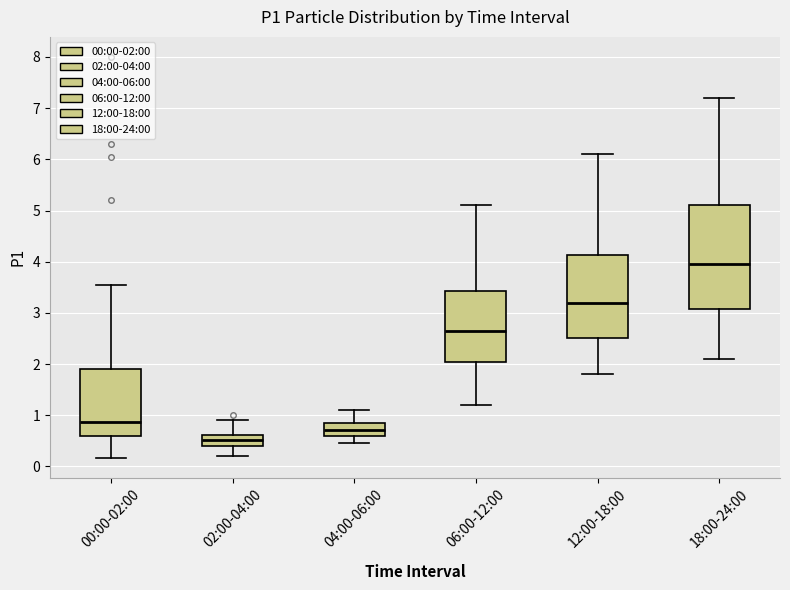

Reading left to right, read every box against the y-axis: the position of its median line, the range the box covers, and the ends of its whiskers. The values are not printed on the chart, so give them approximately, as read against the axis.

00:00-02:00: median 0.9, box 0.6 to 1.9, whiskers 0.2 to 3.6
02:00-04:00: median 0.5, box 0.4 to 0.6, whiskers 0.2 to 0.9
04:00-06:00: median 0.7, box 0.6 to 0.9, whiskers 0.5 to 1.1
06:00-12:00: median 2.7, box 2.1 to 3.4, whiskers 1.2 to 5.1
12:00-18:00: median 3.2, box 2.5 to 4.1, whiskers 1.8 to 6.1
18:00-24:00: median 4.0, box 3.1 to 5.1, whiskers 2.1 to 7.2